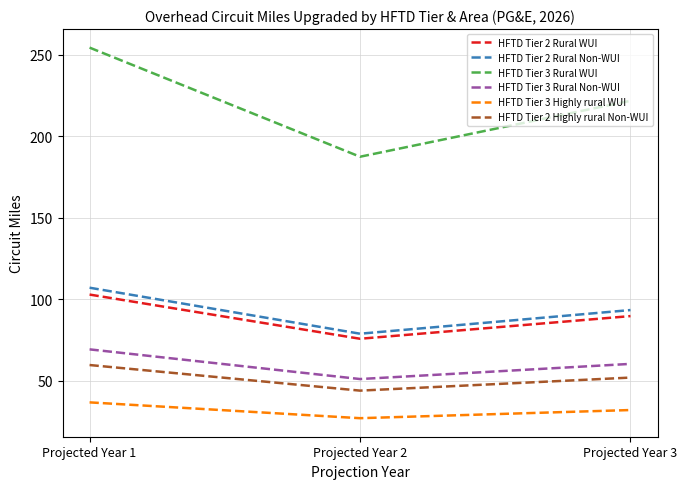

At which label does HFTD Tier 3 Rural WUI reach its peak?

Projected Year 1